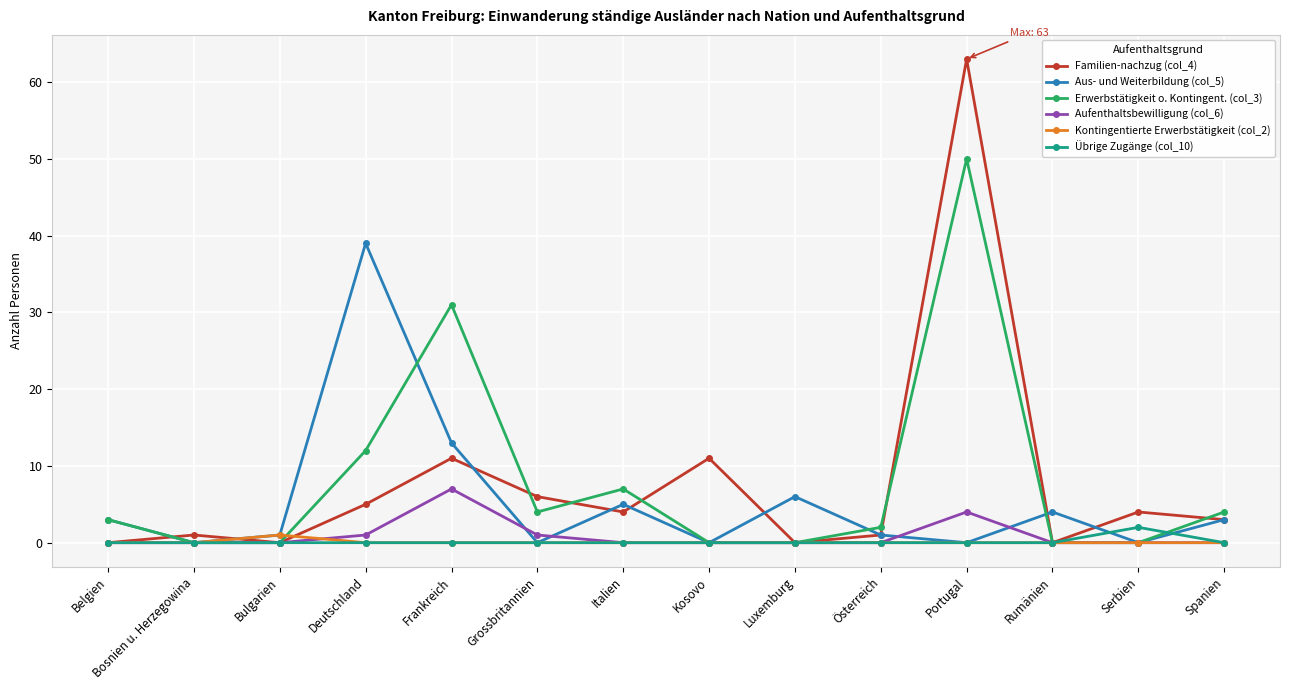

What is the approximate value of Familien-nachzug (col_4) at Grossbritannien?

6